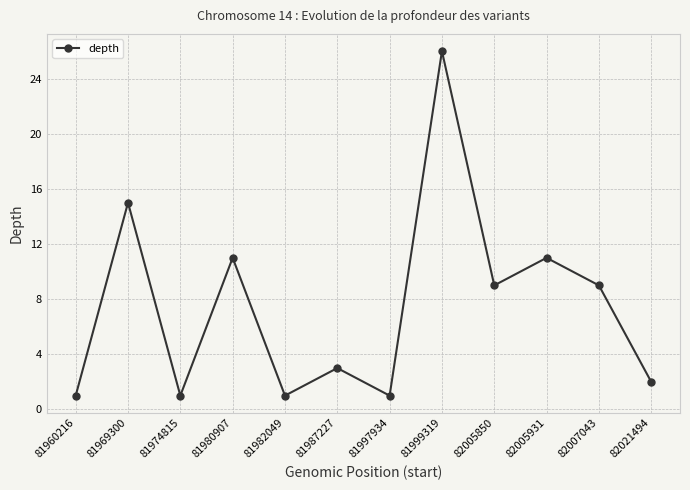

How many data points are less than 9?

6